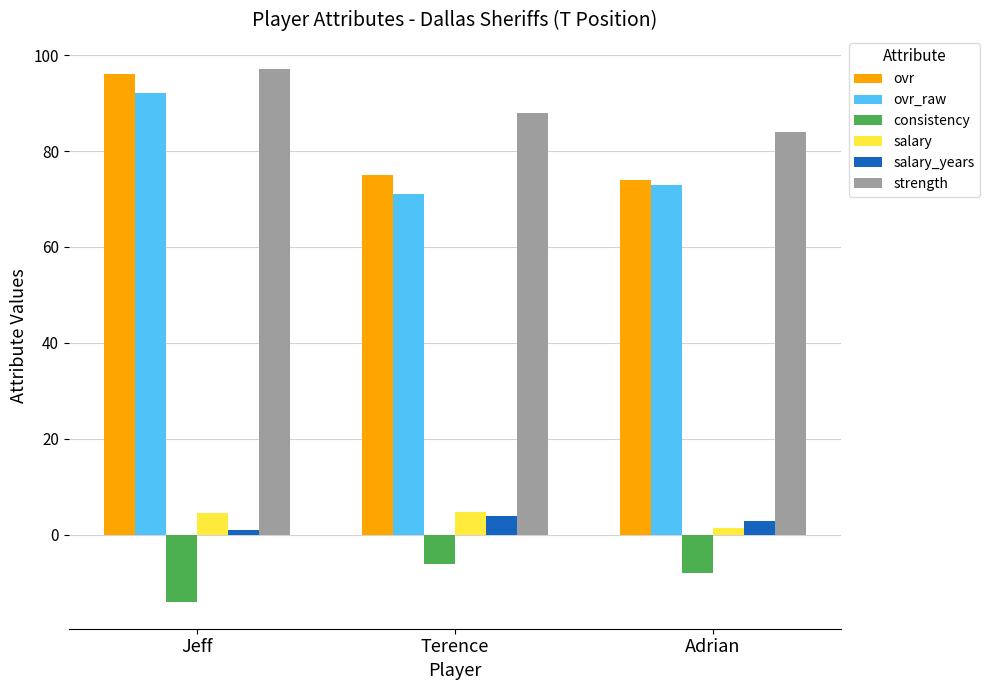

True or false: strength has a value of 88.0 at Terence.

True